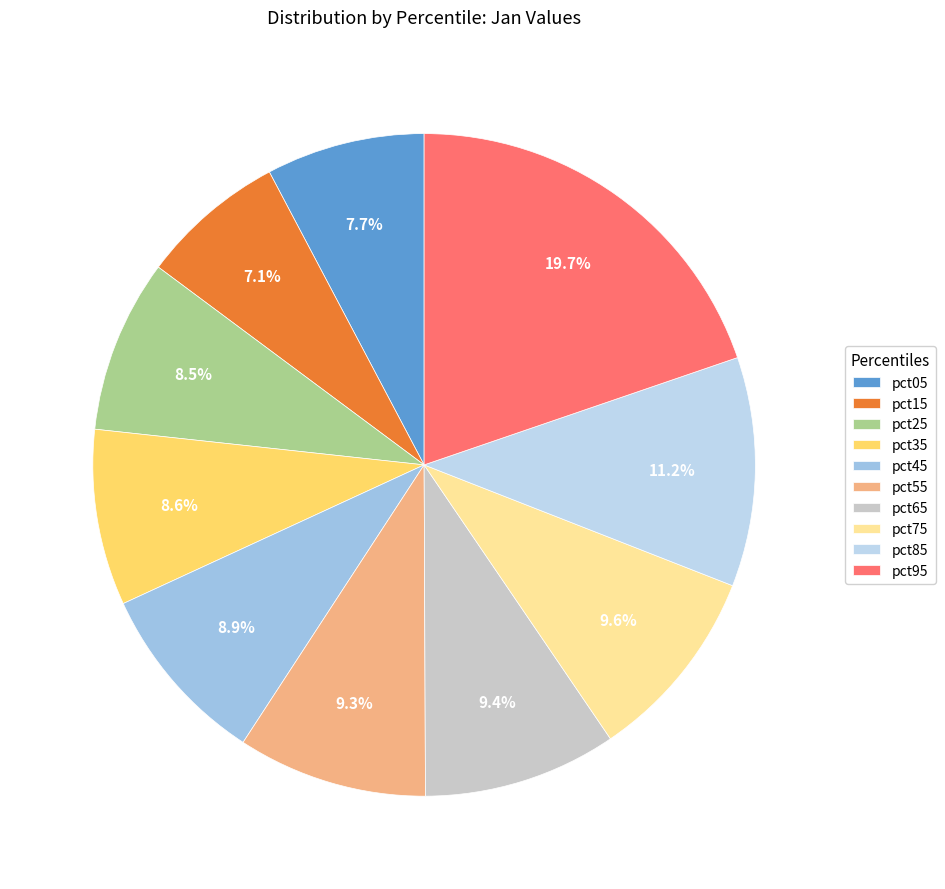

To the nearest percent, what is the average slice percentage?

10%